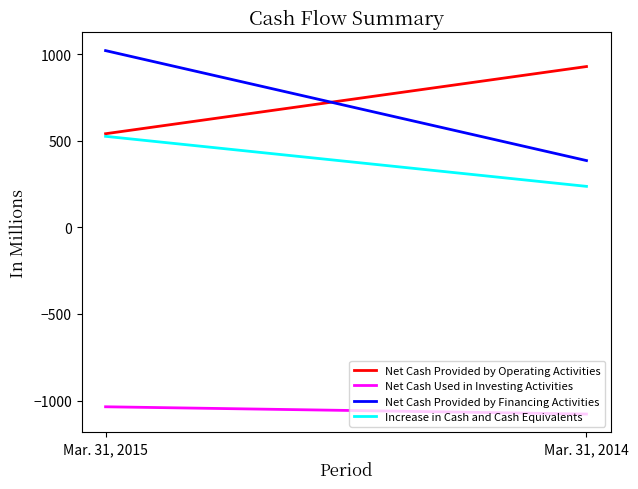

Rank the series by their maximum value, from lowest to highest.

Net Cash Used in Investing Activities, Increase in Cash and Cash Equivalents, Net Cash Provided by Operating Activities, Net Cash Provided by Financing Activities